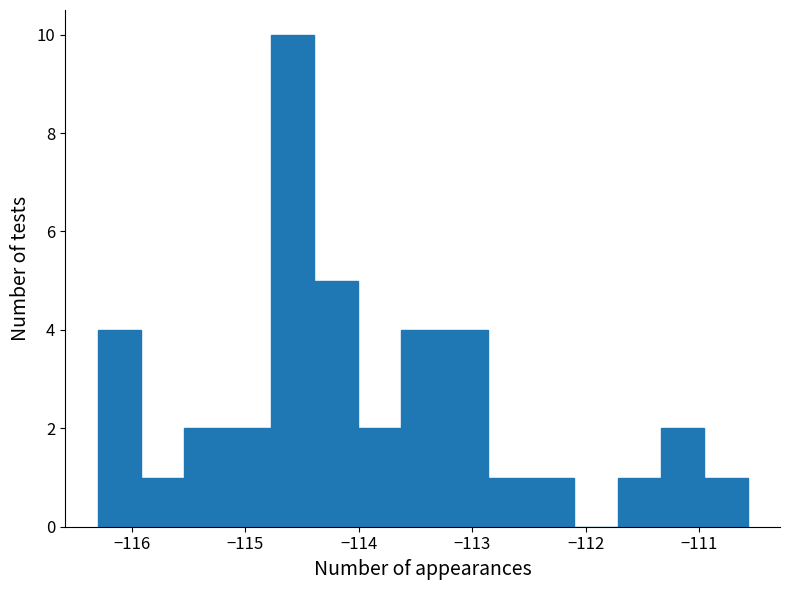

Read against the x-axis, roughly where is the centre of the tallest bar?

-114.6